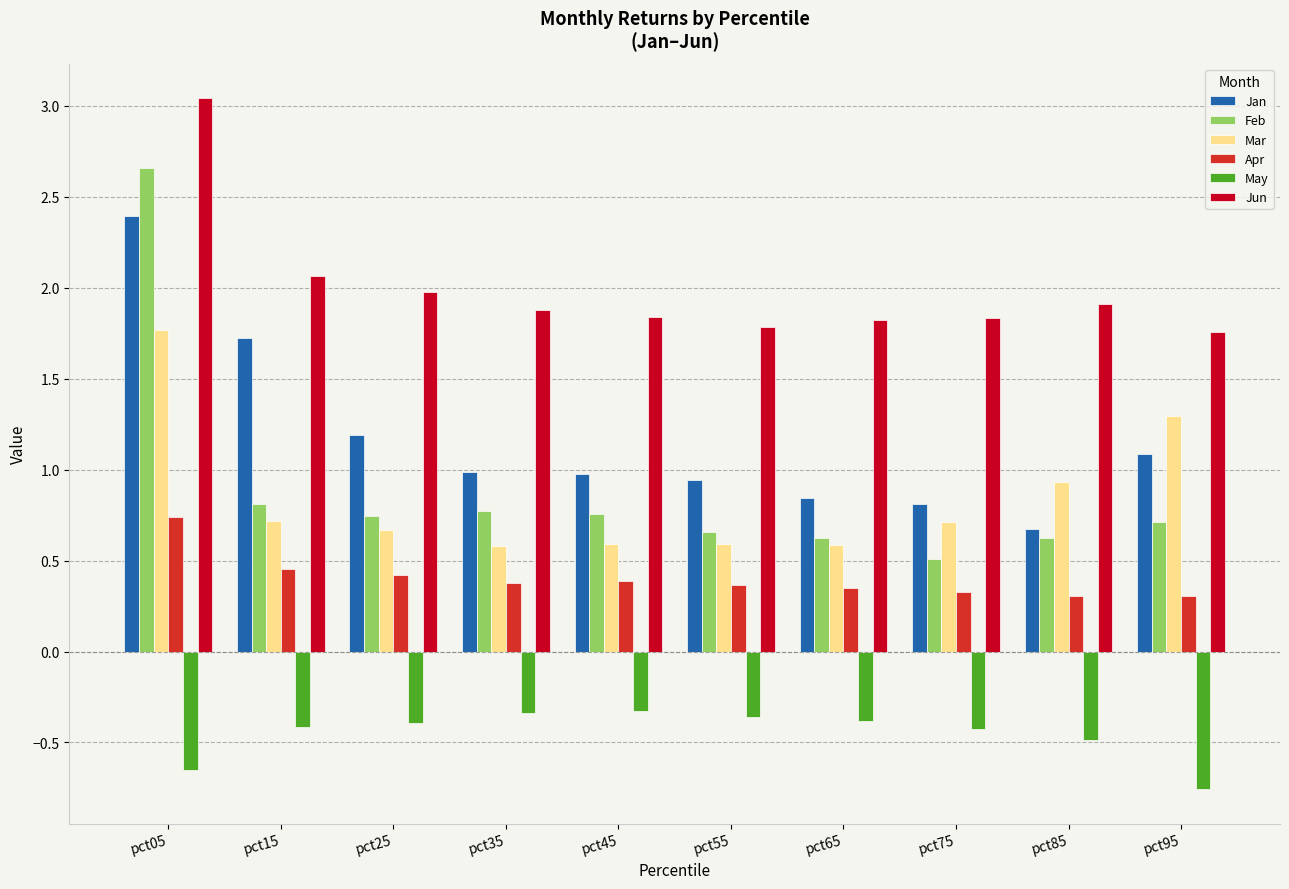

The value of Feb at pct45 is 0.8. True or false?

True